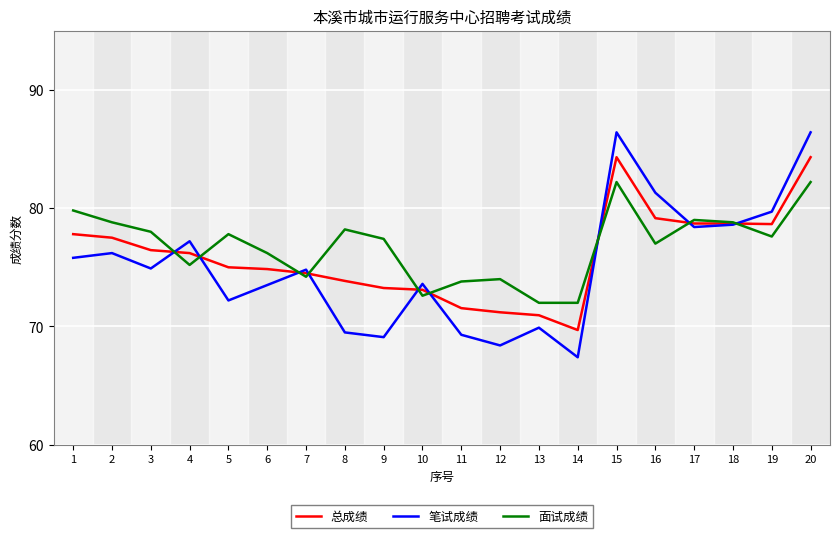

What is the total value across all series at 6?

224.6